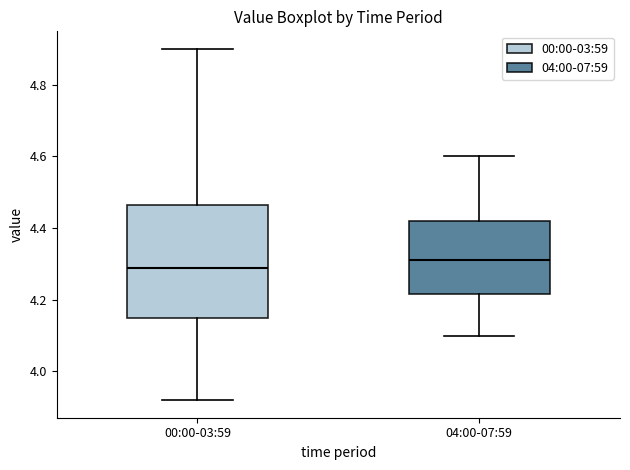

Reading left to right, read every box against the y-axis: the position of its median line, the range the box covers, and the ends of its whiskers. The values are not printed on the chart, so give them approximately, as read against the axis.

00:00-03:59: median 4.30, box 4.16 to 4.46, whiskers 3.92 to 4.90
04:00-07:59: median 4.32, box 4.22 to 4.42, whiskers 4.10 to 4.60